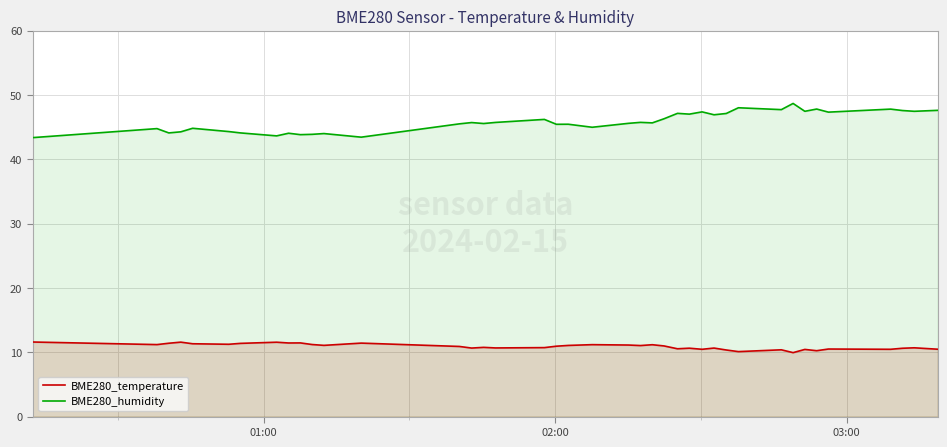

Which series has the largest range (max minus min)?

BME280_humidity